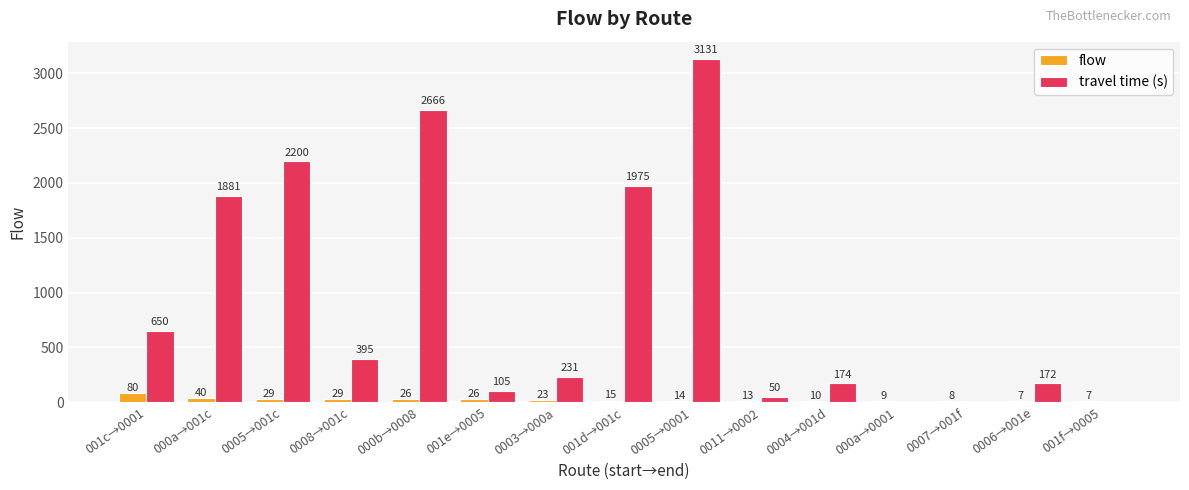

What is the sum of all flow values?

336